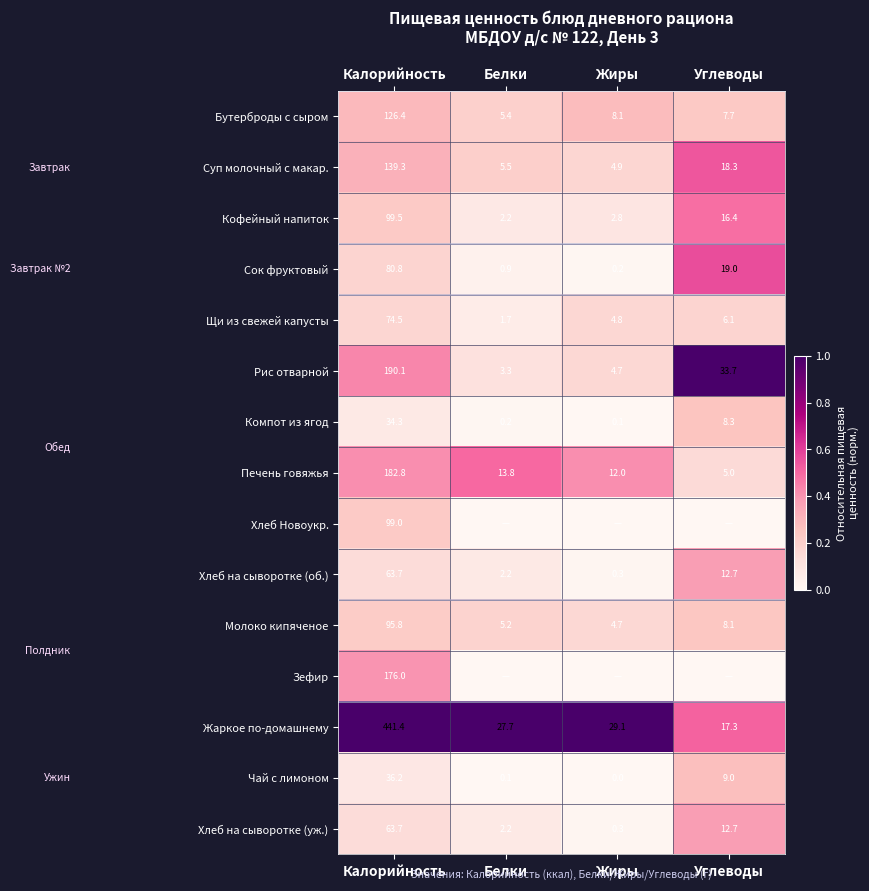

What is the maximum value for Жаркое по-домашнему?

441.4